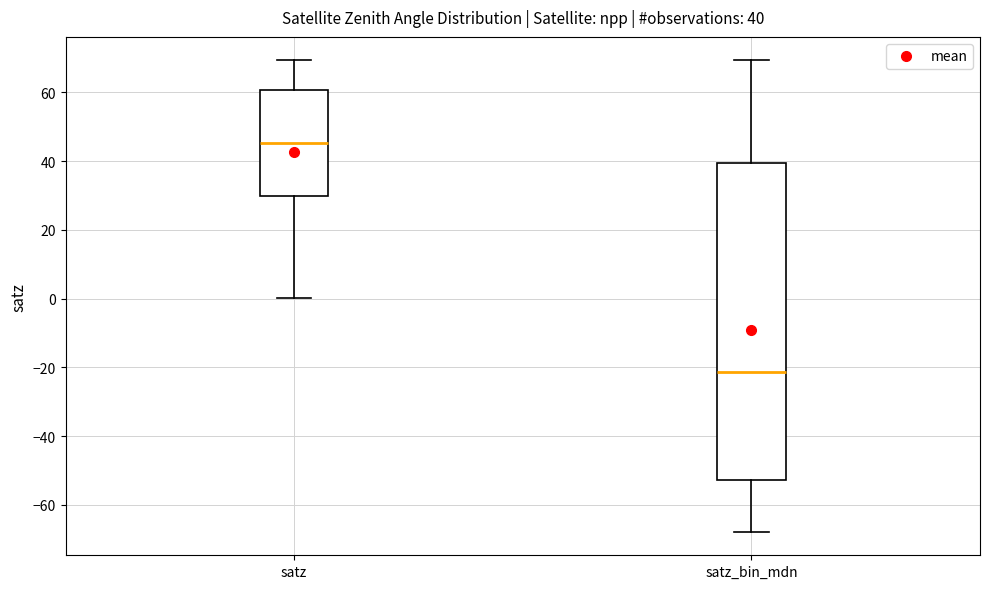

Which box has the highest median line?

satz